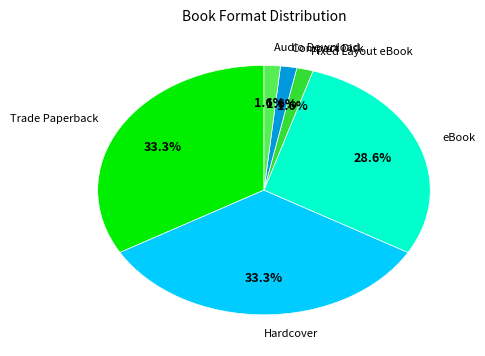

Does any single category account for the majority?

No